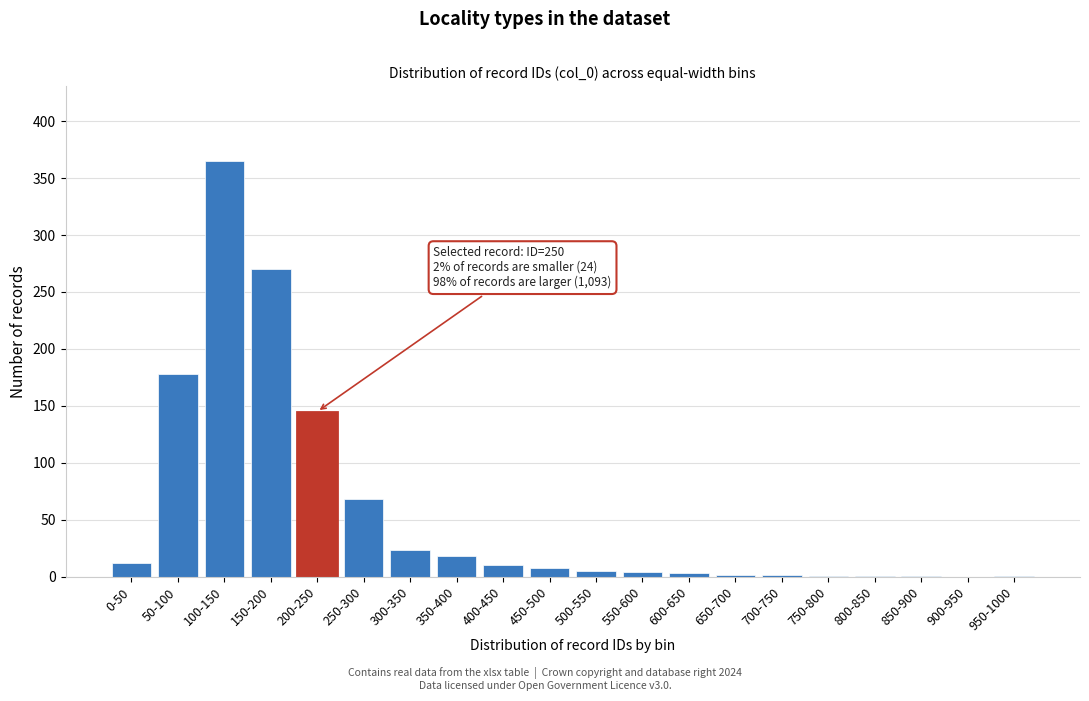

At which category does the chart reach its peak across all series?

100-150